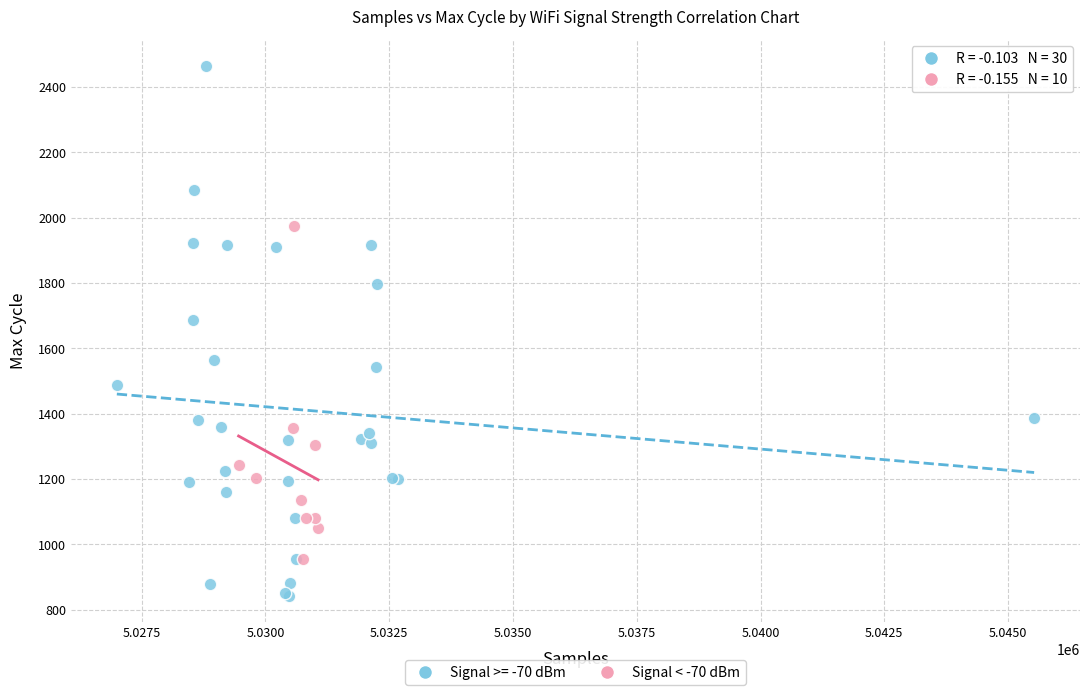

Which series reaches the maximum Y coordinate?

Signal >= -70 dBm